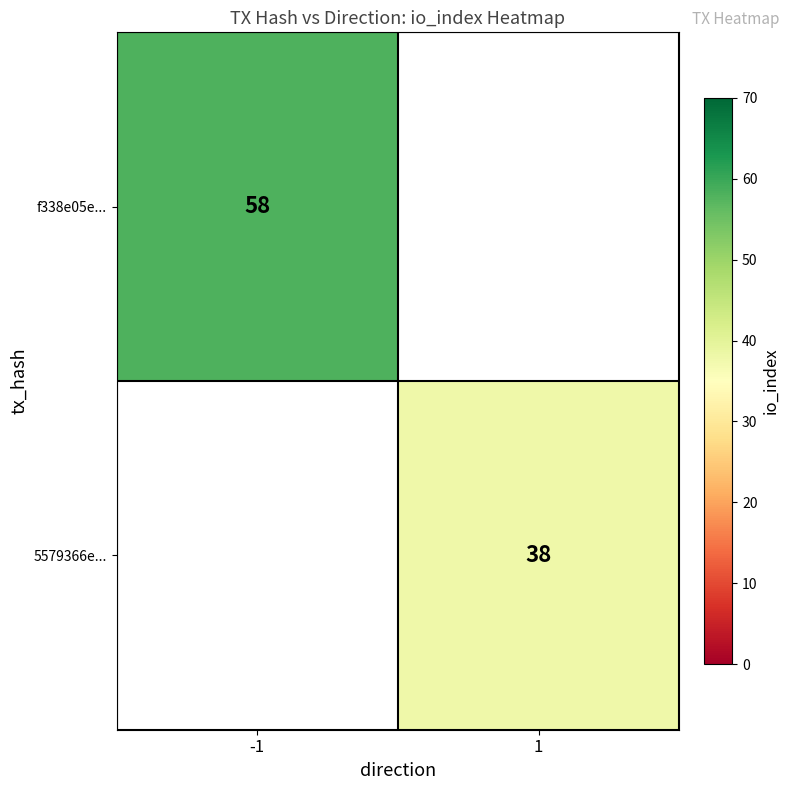

The 5579366e... series shows 38 at 1. True or false?

True